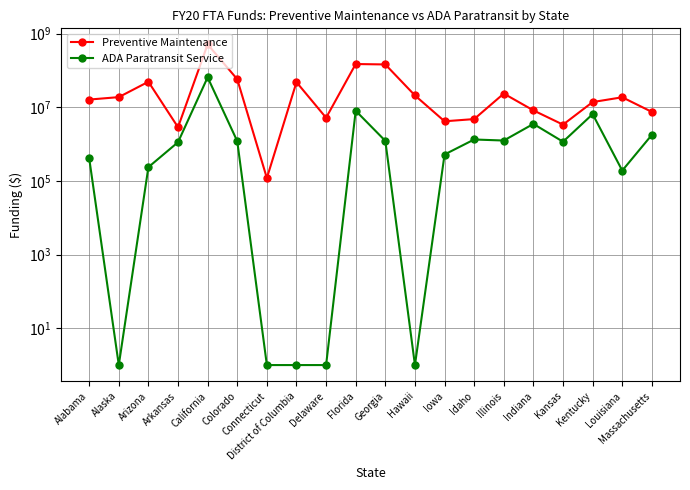

Reading right to left, transcribe all the data shown in this chart.

Preventive Maintenance: Massachusetts=7500495	Louisiana=18731484	Kentucky=13877773	Kansas=3382120	Indiana=8246702	Illinois=23577753	Idaho=4788466	Iowa=4172395	Hawaii=21000000	Georgia=145821413	Florida=149729978	Delaware=5200000	District of Columbia=48146182	Connecticut=119800	Colorado=57836703	California=512007393	Arkansas=2875749	Arizona=49402860	Alaska=18897539	Alabama=16229247
ADA Paratransit Service: Massachusetts=1785360	Louisiana=191275	Kentucky=6523651	Kansas=1162316	Indiana=3542425	Illinois=1252272	Idaho=1336542	Iowa=522855	Hawaii=1	Georgia=1225908	Florida=8050585	Delaware=1	District of Columbia=1	Connecticut=1	Colorado=1203129	California=65212849	Arkansas=1127213	Arizona=237000	Alaska=1	Alabama=416996